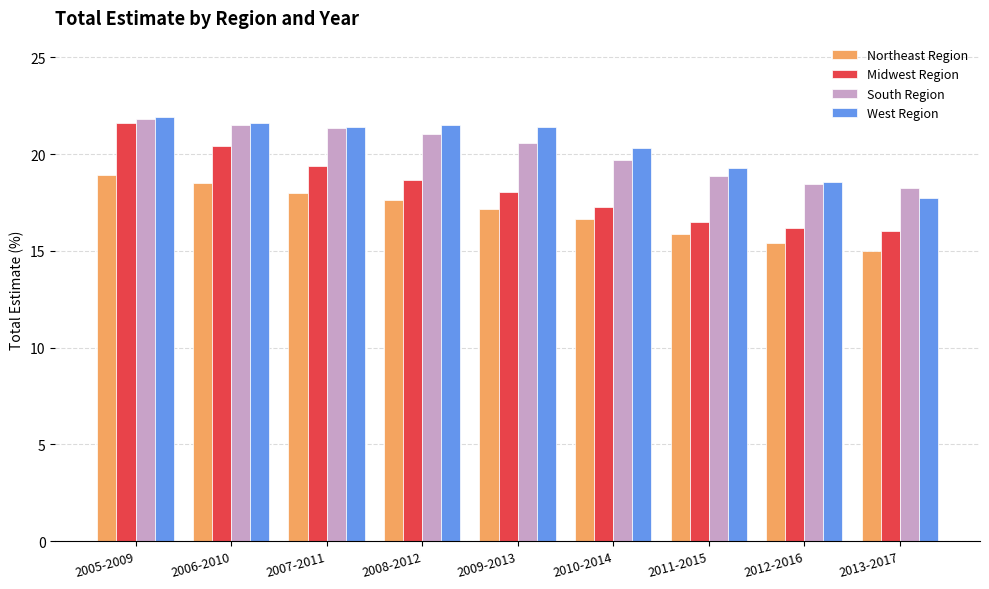

At which label does West Region first exceed 21?

2005-2009